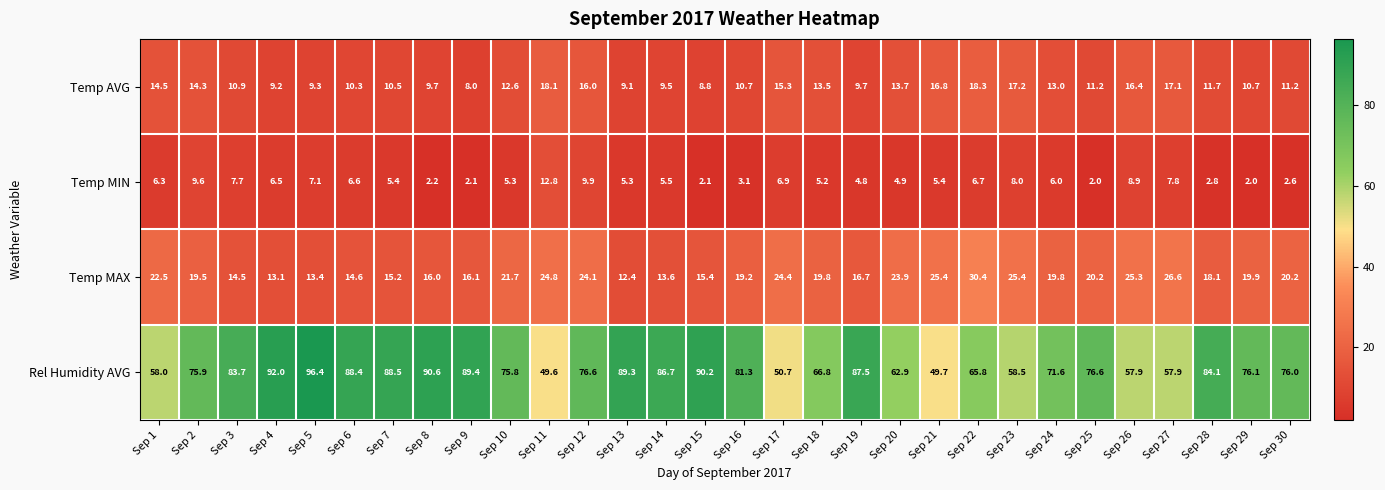

How many data points does each series have?

30